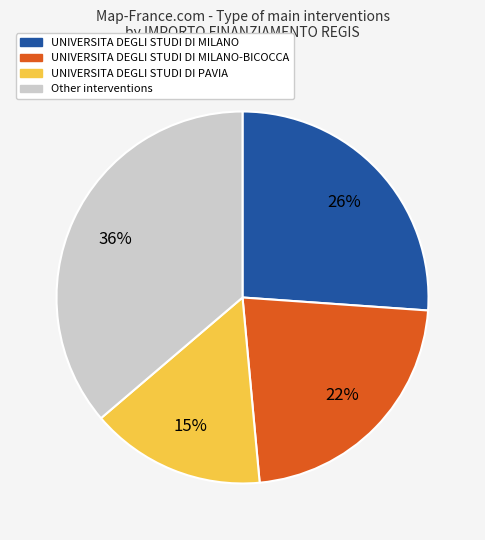

Approximately how many times larger is the value at Other interventions compared to UNIVERSITA DEGLI STUDI DI MILANO?

1.4